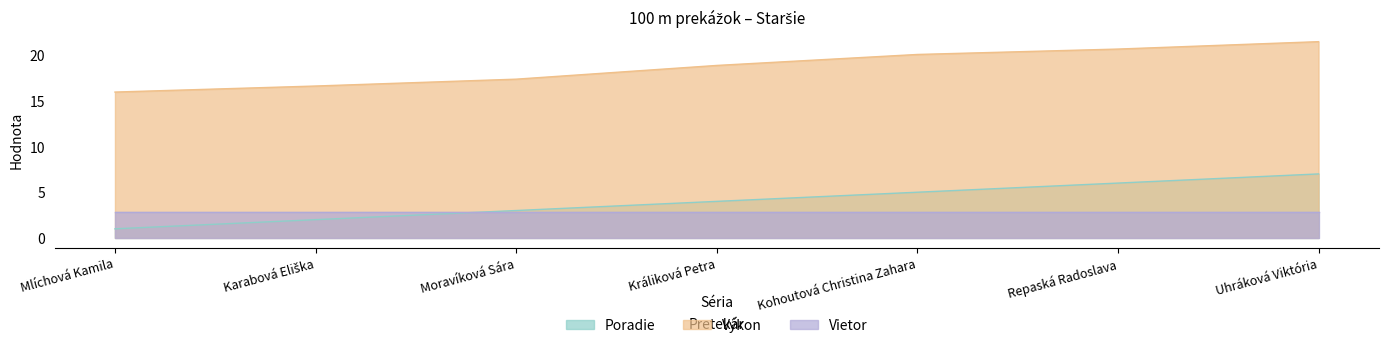

True or false: Výkon has more than 2 interior local peaks.

False